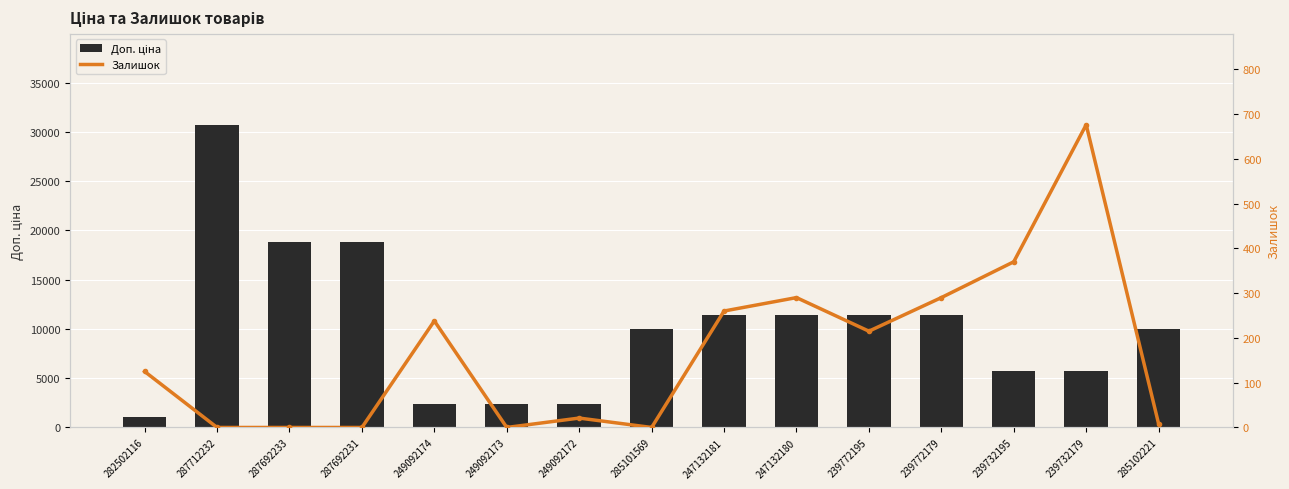

Reading left to right, extract all data points from this chart.

Доп. ціна: 282502116=1109.2	287712232=30717.1	287692233=18796.8	287692231=18796.8	249092174=2414.8	249092173=2414.8	249092172=2414.8	285101569=9975.0	247132181=11410.0	247132180=11410.0	239772195=11410.0	239772179=11410.0	239732195=5705.0	239732179=5705.0	285102221=9975.0
Залишок: 282502116=125.0	287712232=0.0	287692233=0.0	287692231=0.0	249092174=238.0	249092173=0.0	249092172=21.0	285101569=0.0	247132181=260.0	247132180=290.0	239772195=215.0	239772179=290.0	239732195=370.0	239732179=676.0	285102221=8.0